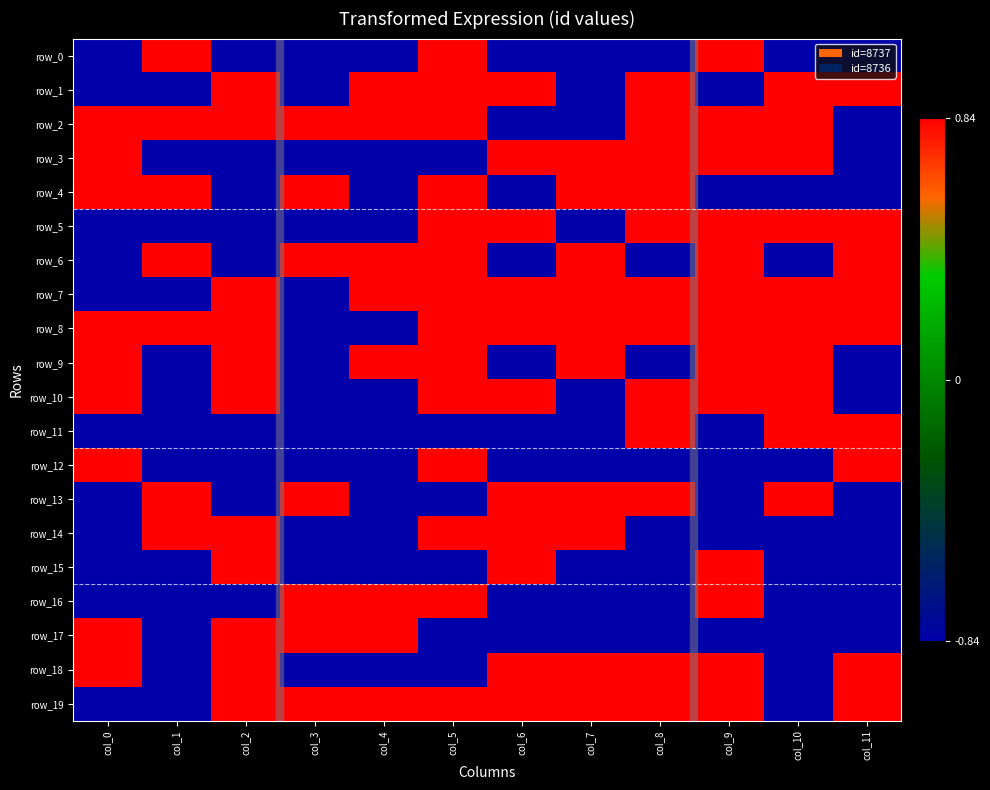

Reading left to right, list all the values displayed in this chart.

row_0: -0.8	0.8	-0.8	-0.8	-0.8	0.8	-0.8	-0.8	-0.8	0.8	-0.8	-0.8
row_1: -0.8	-0.8	0.8	-0.8	0.8	0.8	0.8	-0.8	0.8	-0.8	0.8	0.8
row_2: 0.8	0.8	0.8	0.8	0.8	0.8	-0.8	-0.8	0.8	0.8	0.8	-0.8
row_3: 0.8	-0.8	-0.8	-0.8	-0.8	-0.8	0.8	0.8	0.8	0.8	0.8	-0.8
row_4: 0.8	0.8	-0.8	0.8	-0.8	0.8	-0.8	0.8	0.8	-0.8	-0.8	-0.8
row_5: -0.8	-0.8	-0.8	-0.8	-0.8	0.8	0.8	-0.8	0.8	0.8	0.8	0.8
row_6: -0.8	0.8	-0.8	0.8	0.8	0.8	-0.8	0.8	-0.8	0.8	-0.8	0.8
row_7: -0.8	-0.8	0.8	-0.8	0.8	0.8	0.8	0.8	0.8	0.8	0.8	0.8
row_8: 0.8	0.8	0.8	-0.8	-0.8	0.8	0.8	0.8	0.8	0.8	0.8	0.8
row_9: 0.8	-0.8	0.8	-0.8	0.8	0.8	-0.8	0.8	-0.8	0.8	0.8	-0.8
row_10: 0.8	-0.8	0.8	-0.8	-0.8	0.8	0.8	-0.8	0.8	0.8	0.8	-0.8
row_11: -0.8	-0.8	-0.8	-0.8	-0.8	-0.8	-0.8	-0.8	0.8	-0.8	0.8	0.8
row_12: 0.8	-0.8	-0.8	-0.8	-0.8	0.8	-0.8	-0.8	-0.8	-0.8	-0.8	0.8
row_13: -0.8	0.8	-0.8	0.8	-0.8	-0.8	0.8	0.8	0.8	-0.8	0.8	-0.8
row_14: -0.8	0.8	0.8	-0.8	-0.8	0.8	0.8	0.8	-0.8	-0.8	-0.8	-0.8
row_15: -0.8	-0.8	0.8	-0.8	-0.8	-0.8	0.8	-0.8	-0.8	0.8	-0.8	-0.8
row_16: -0.8	-0.8	-0.8	0.8	0.8	0.8	-0.8	-0.8	-0.8	0.8	-0.8	-0.8
row_17: 0.8	-0.8	0.8	0.8	0.8	-0.8	-0.8	-0.8	-0.8	-0.8	-0.8	-0.8
row_18: 0.8	-0.8	0.8	-0.8	-0.8	-0.8	0.8	0.8	0.8	0.8	-0.8	0.8
row_19: -0.8	-0.8	0.8	0.8	0.8	0.8	0.8	0.8	0.8	0.8	-0.8	0.8